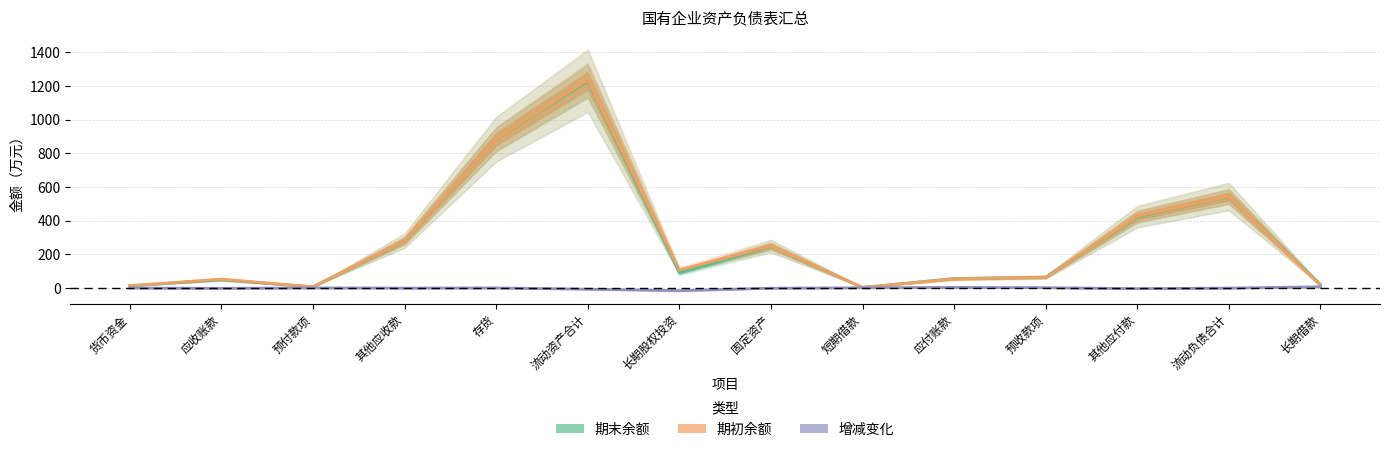

Reading right to left, extract all data points from this chart.

期末余额: 长期借款=20.2	流动负债合计=542.1	其他应付款=420.7	预收款项=63.7	应付账款=55.2	短期借款=2.2	固定资产=246.6	长期股权投资=89.3	流动资产合计=1227.6	存货=882.7	其他应收款=279.3	预付款项=5.5	应收账款=48.2	货币资金=11.8
期初余额: 长期借款=14.2	流动负债合计=544.0	其他应付款=425.8	预收款项=62.9	应付账款=52.7	短期借款=2.3	固定资产=249.1	长期股权投资=106.0	流动资产合计=1235.7	存货=883.7	其他应收款=281.2	预付款项=6.1	应收账款=51.4	货币资金=13.2
增减变化: 长期借款=6.0	流动负债合计=-1.9	其他应付款=-5.1	预收款项=0.7	应付账款=2.5	短期借款=-0.1	固定资产=-2.4	长期股权投资=-16.7	流动资产合计=-8.1	存货=-0.9	其他应收款=-1.8	预付款项=-0.7	应收账款=-3.2	货币资金=-1.4